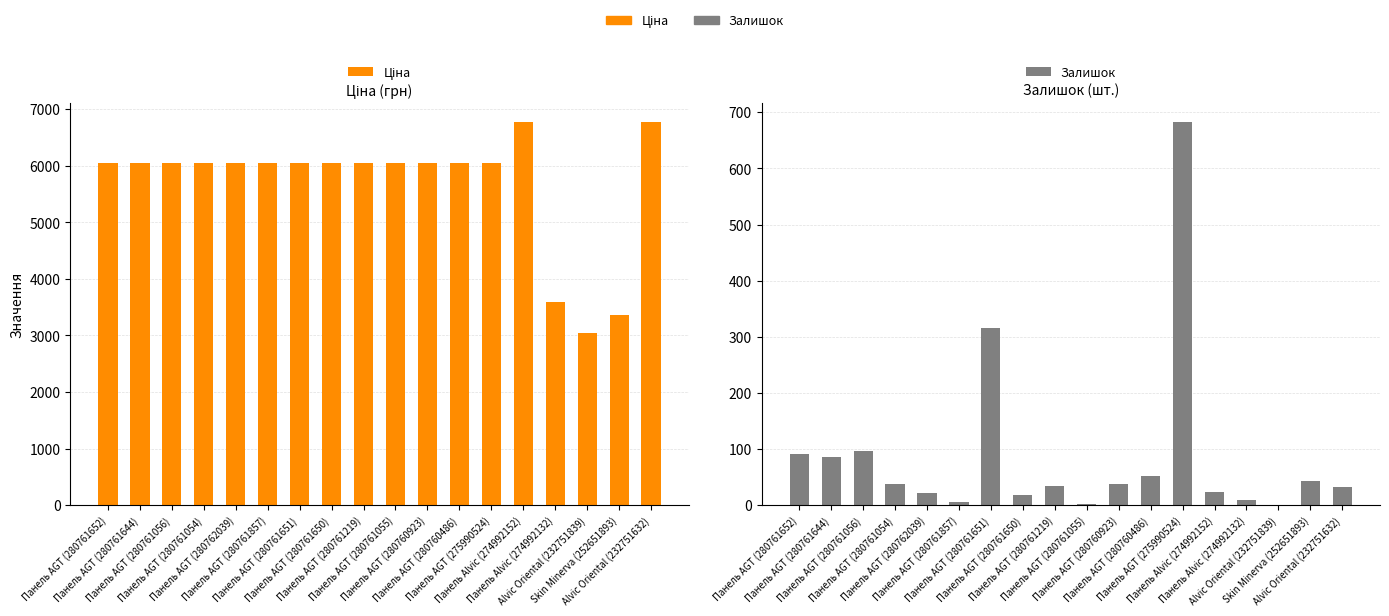

Is it true that Залишок equals 32.0 at Alvic Oriental (232751632)?

True